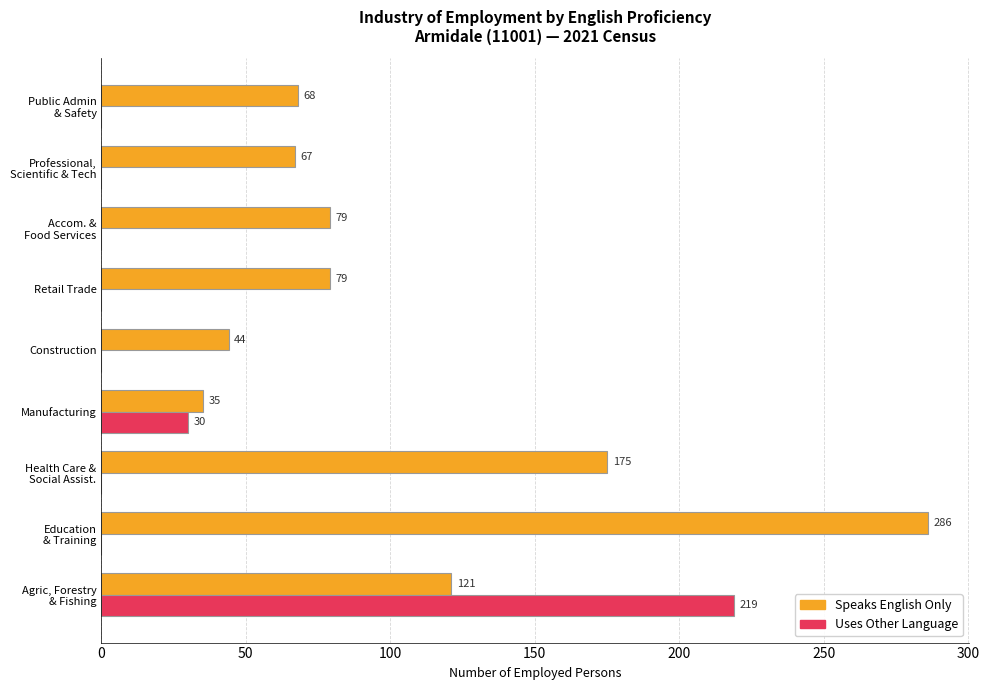

How many categories are shown in the chart?

9